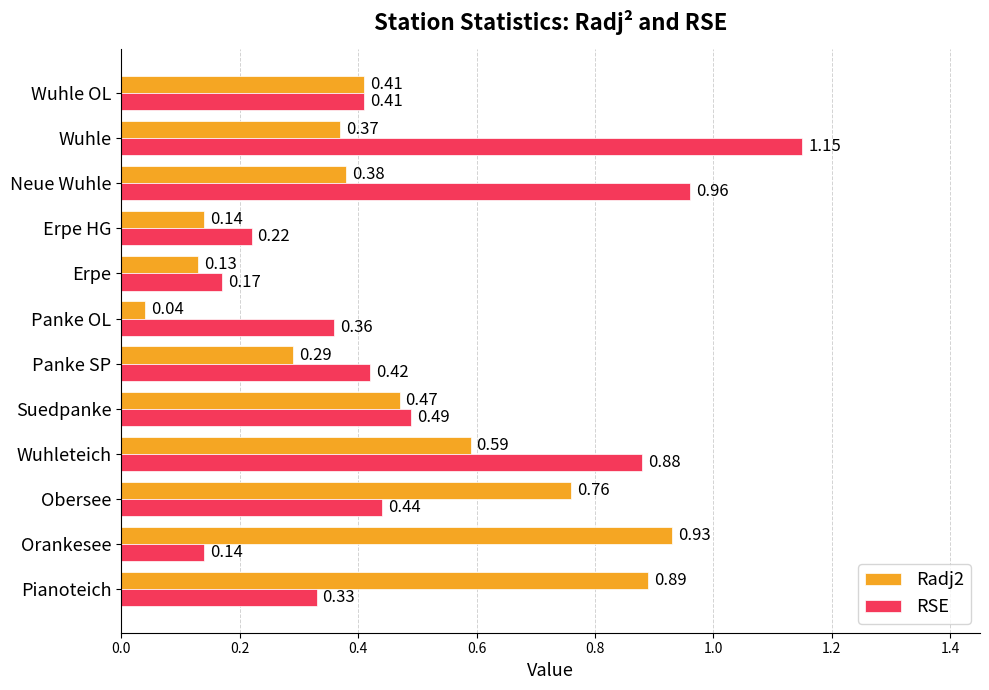

What is the total value across all series at Obersee?

1.2